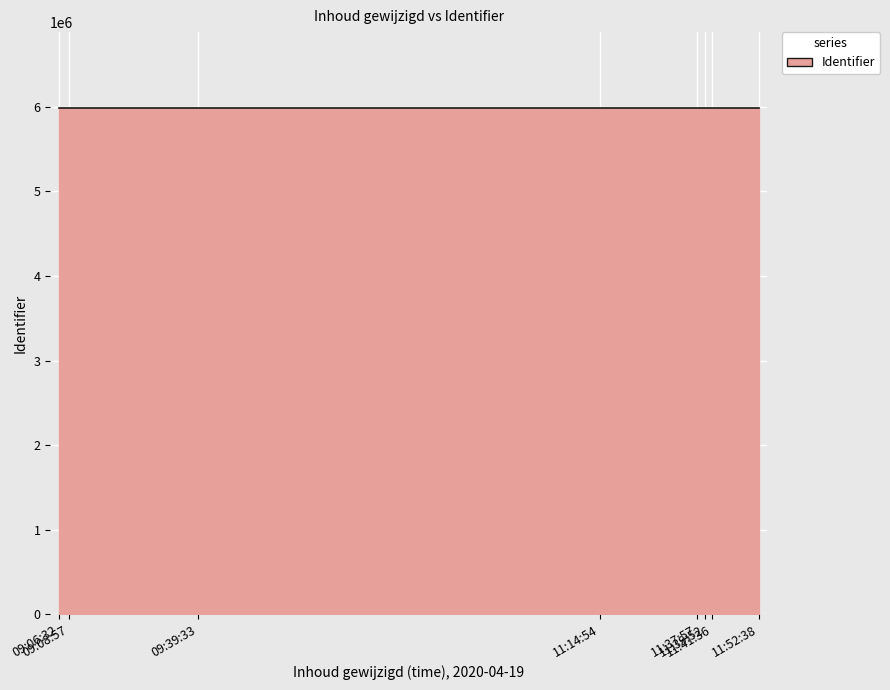

What is the greatest value displayed?

5985978.2